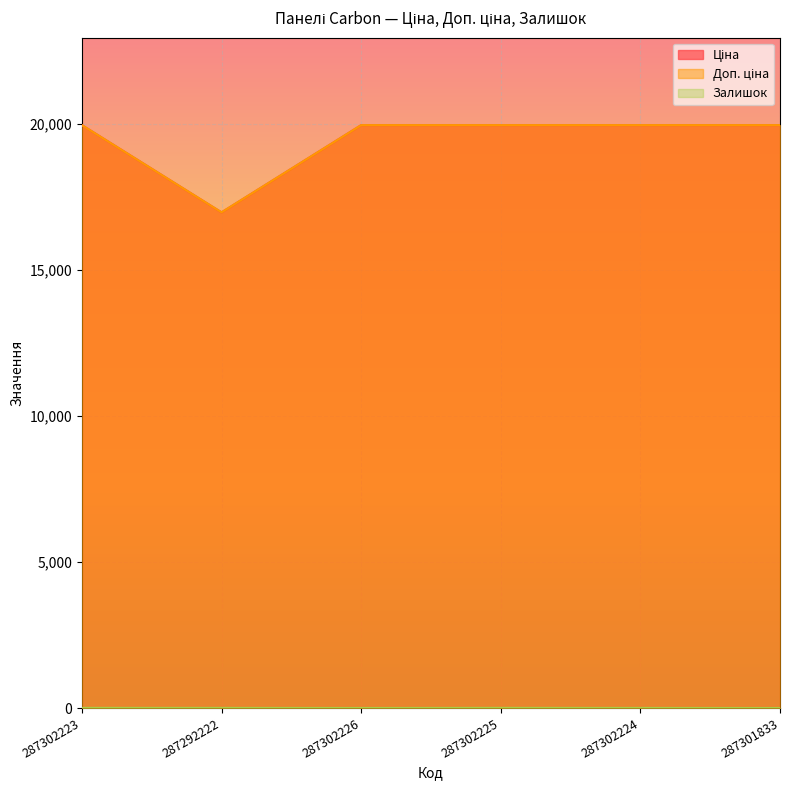

True or false: Доп. ціна and Залишок cross at least once.

False